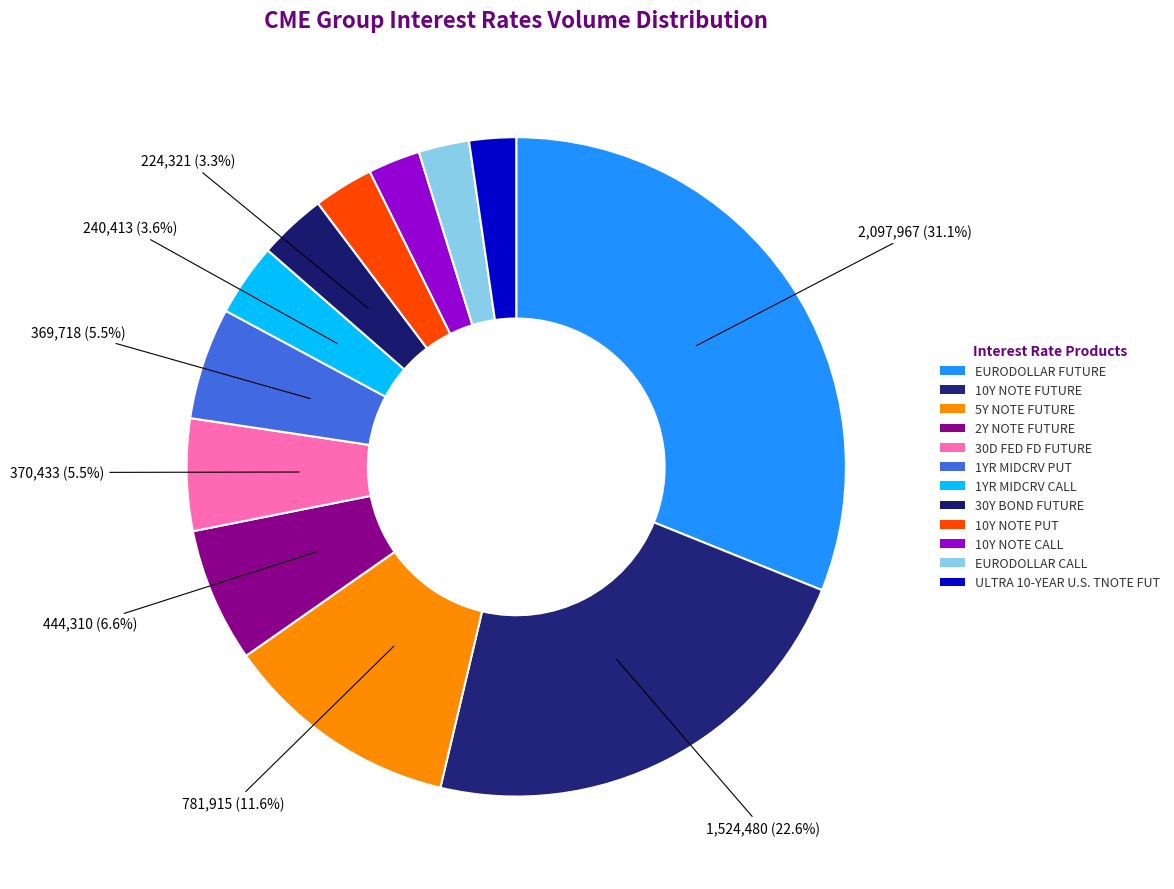

To the nearest percent, what percentage of the pie is 10Y NOTE PUT?

3%